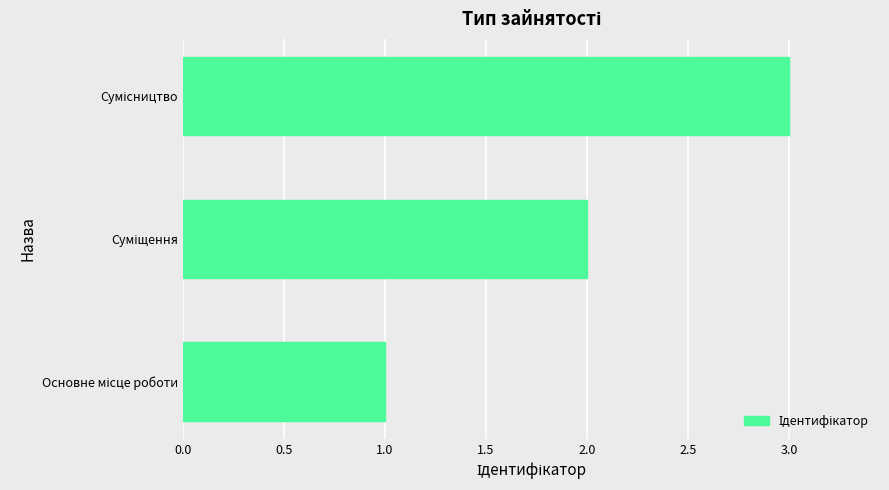

What is the sum of all values?

6